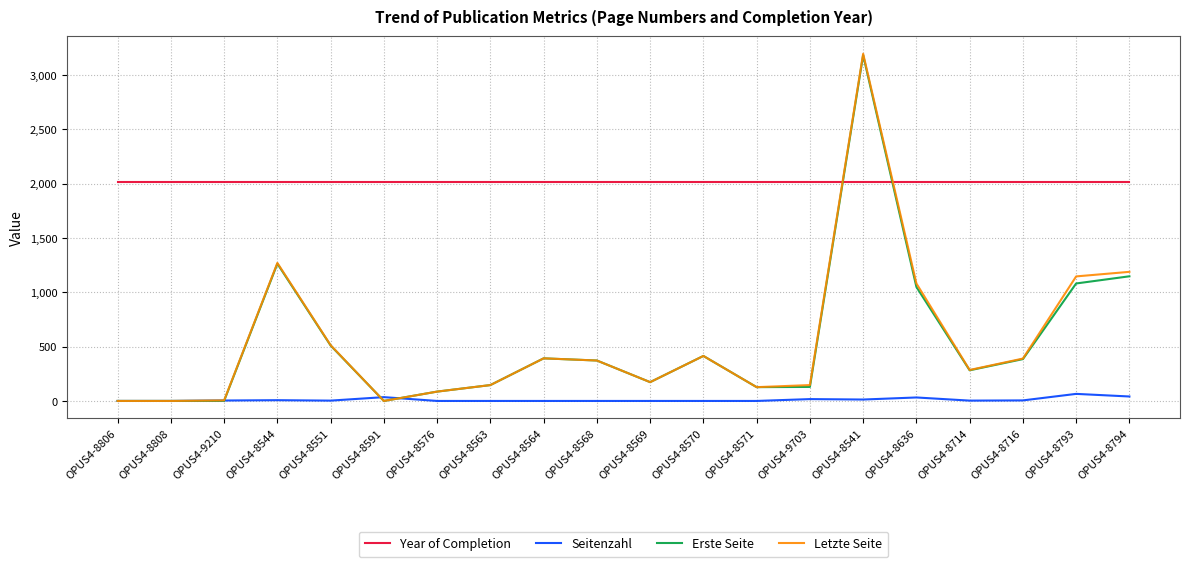

What is the total value across all series at OPUS4-8564?

2799